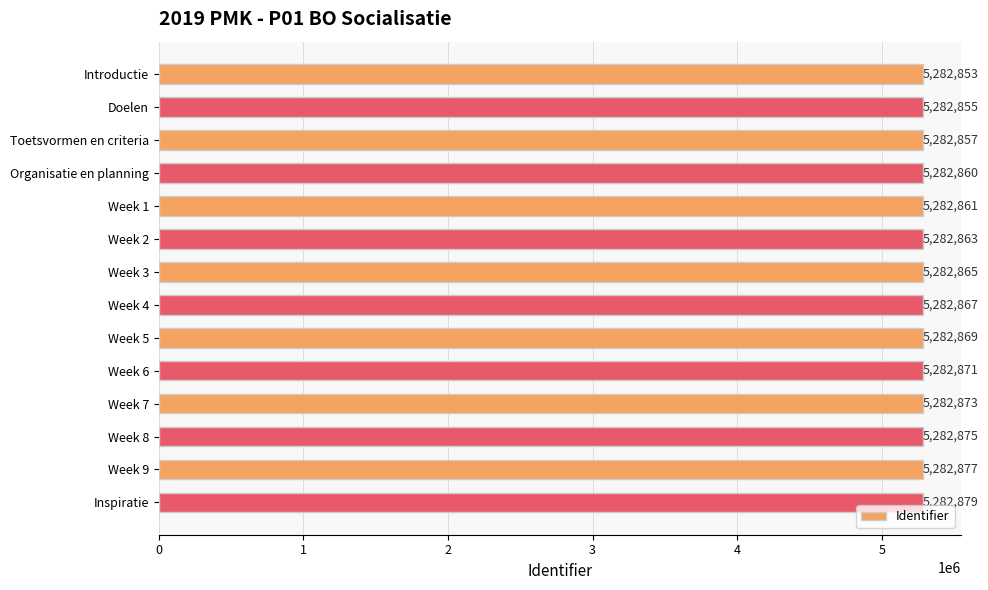

What is the change in value from Toetsvormen en criteria to Week 8?

+18